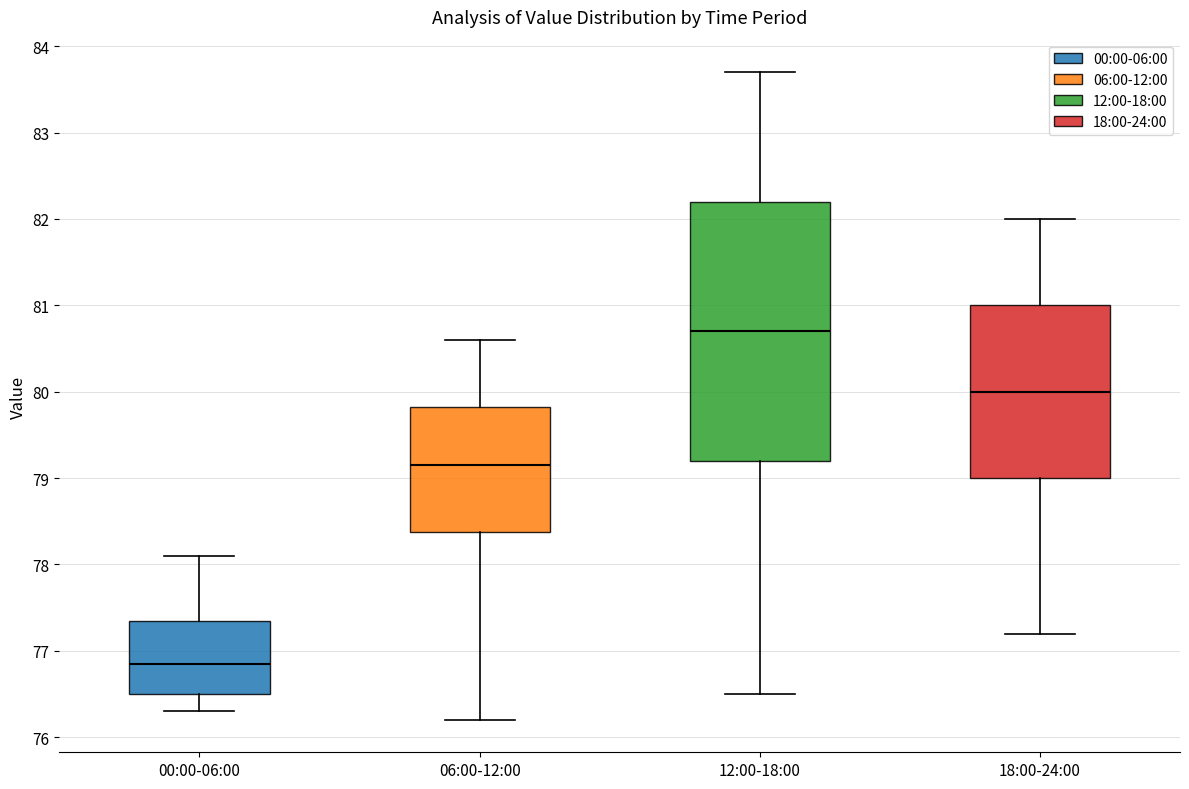

Which box is the tallest, from its lower edge to its upper edge?

12:00-18:00